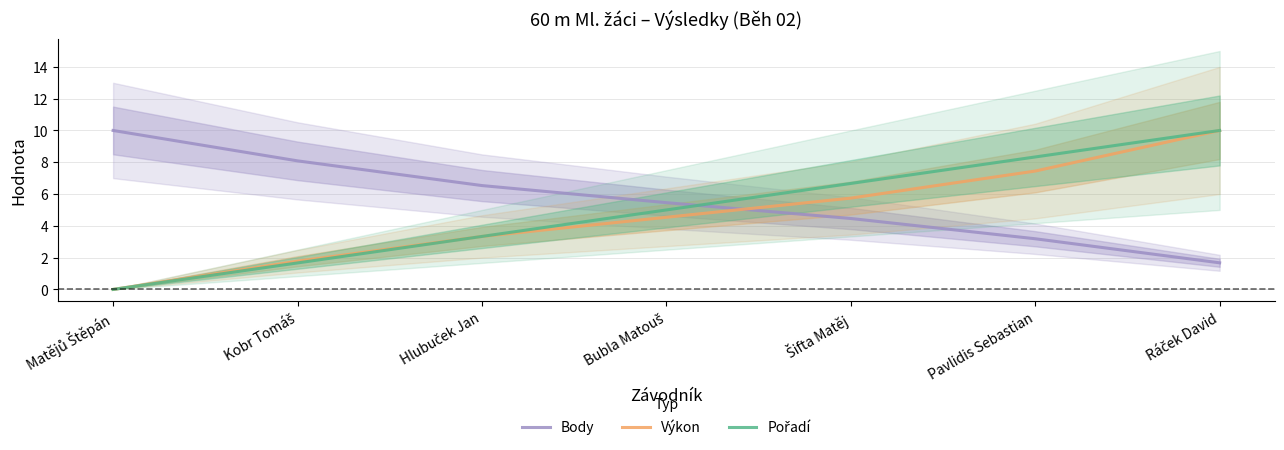

At which label is Body closest to 5?

Bubla Matouš